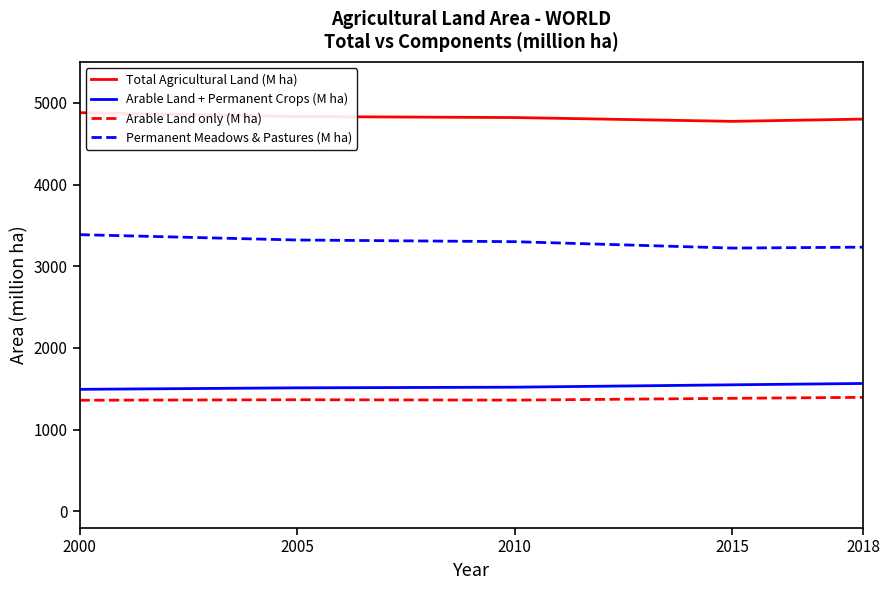

Where is Arable Land only (M ha) nearest to the value 1377?

2015